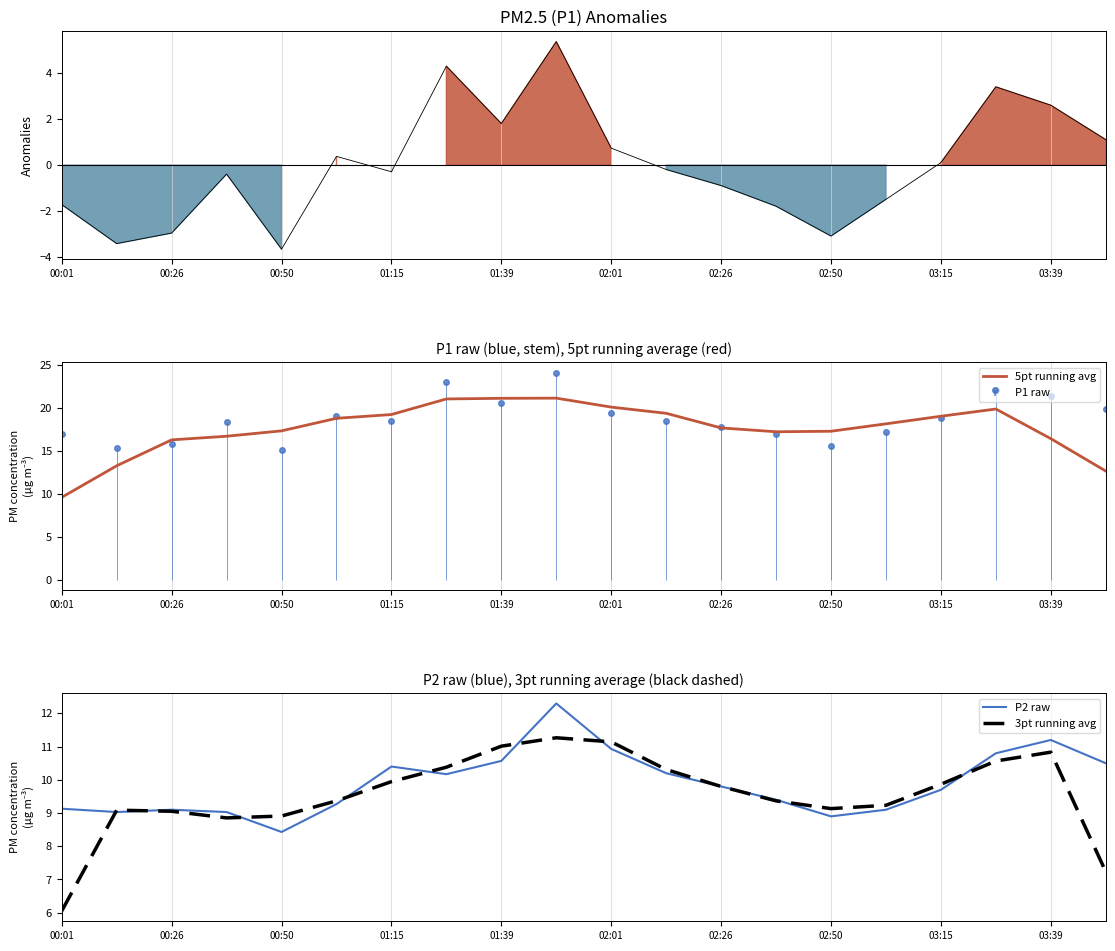

The value of 3pt running avg at 00:01 is 9.4. True or false?

False